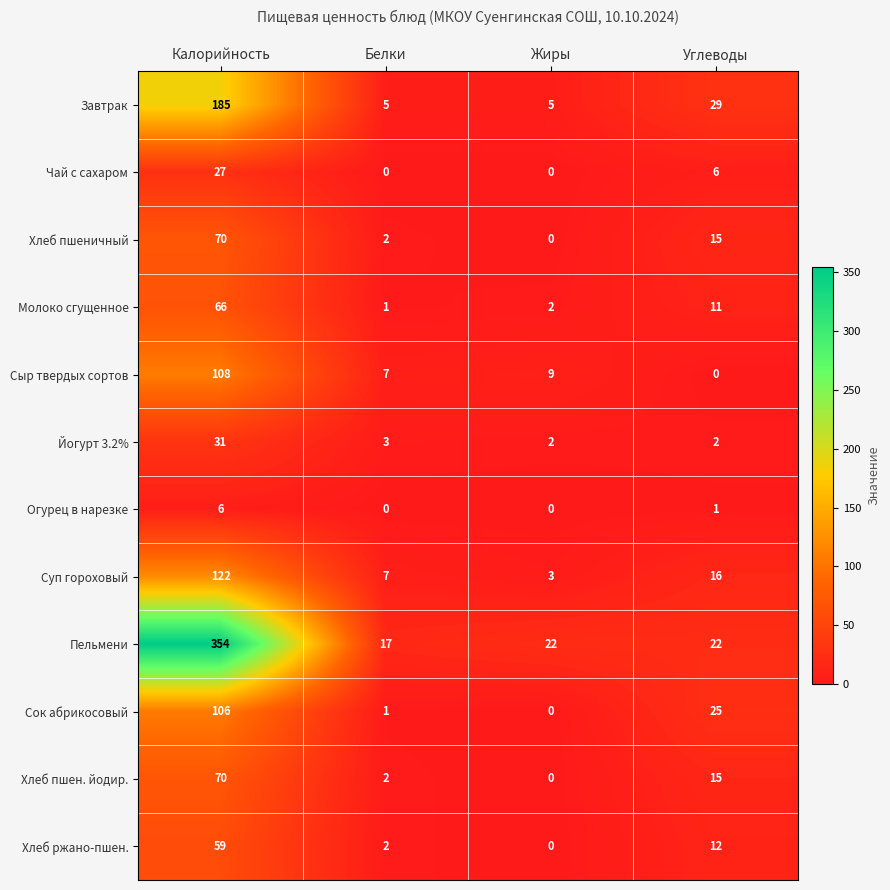

At which label does Хлеб пшеничный reach its minimum?

Жиры